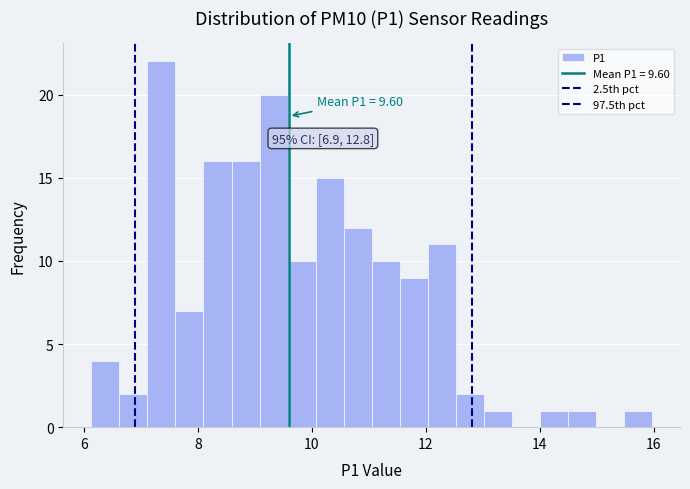

Around what value on the x-axis is the tallest bar? Give the approximate position of its centre, as read against the axis.

7.4